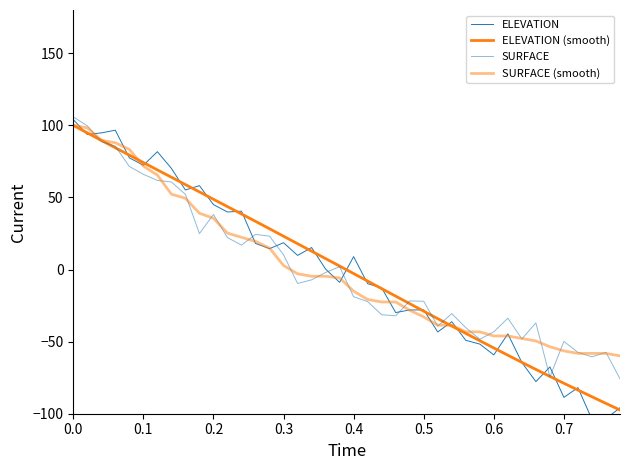

True or false: ELEVATION and SURFACE (smooth) cross at least once.

True